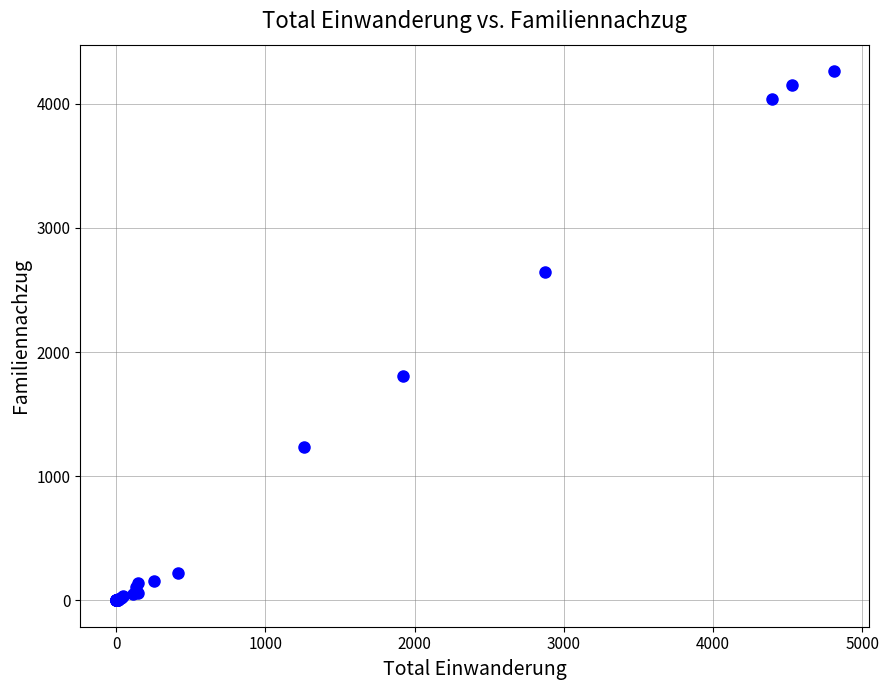

What Y value in the scatter plot is closest to 2131?

1805